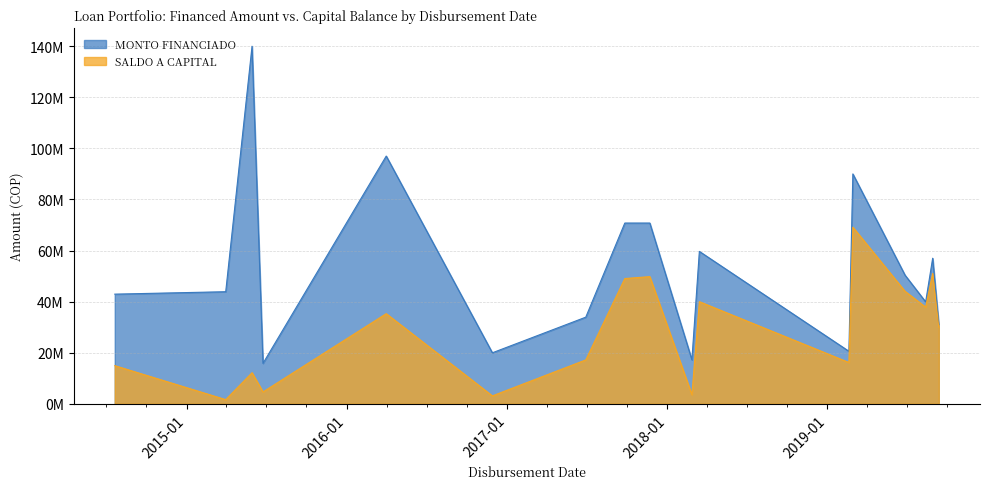

Rank the series by their maximum value, from lowest to highest.

SALDO A CAPITAL, MONTO FINANCIADO